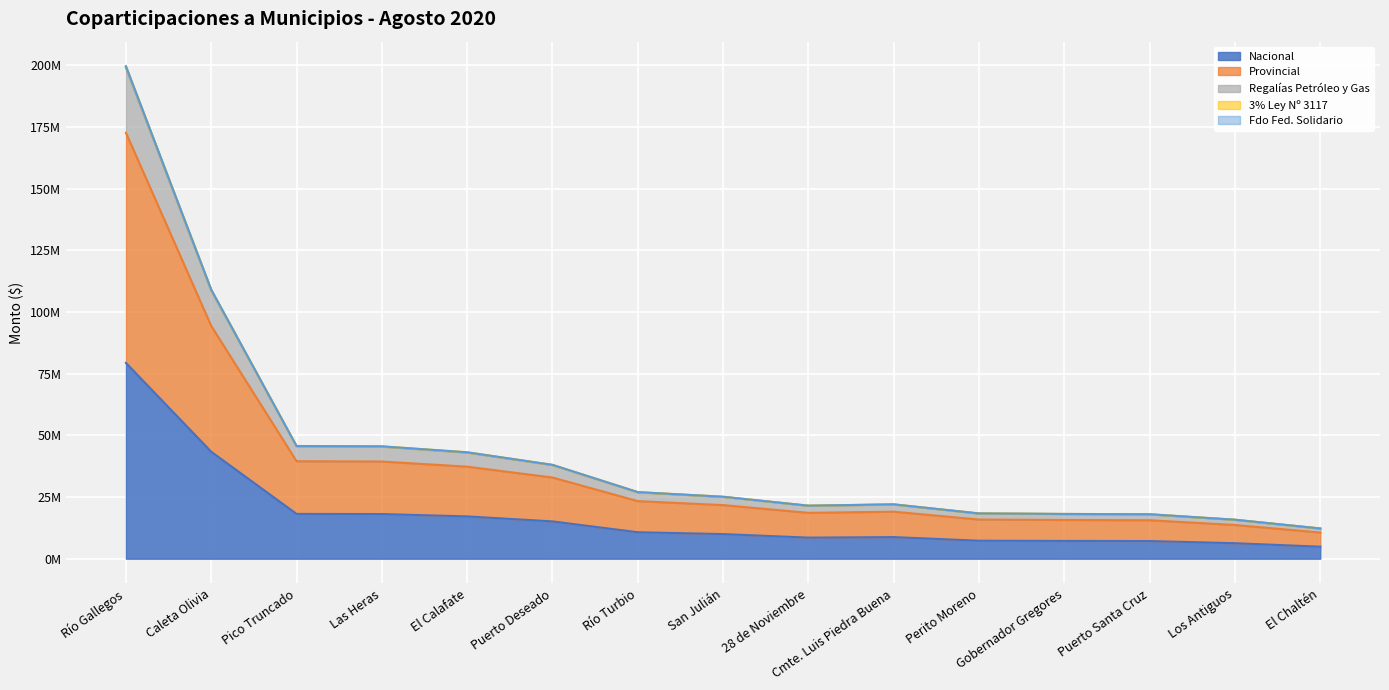

True or false: Provincial and Regalías Petróleo y Gas cross at least once.

False